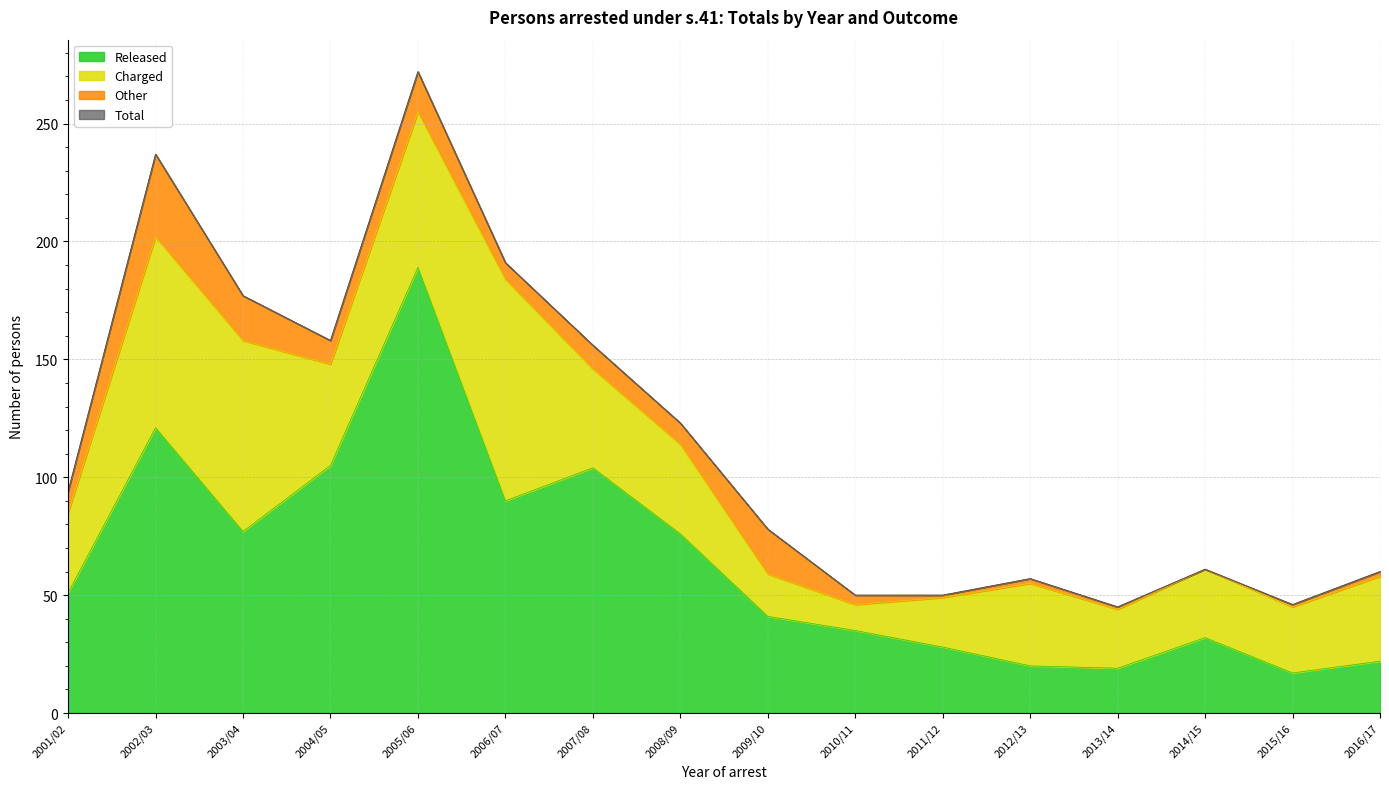

At which category does the chart reach its peak across all series?

2005/06